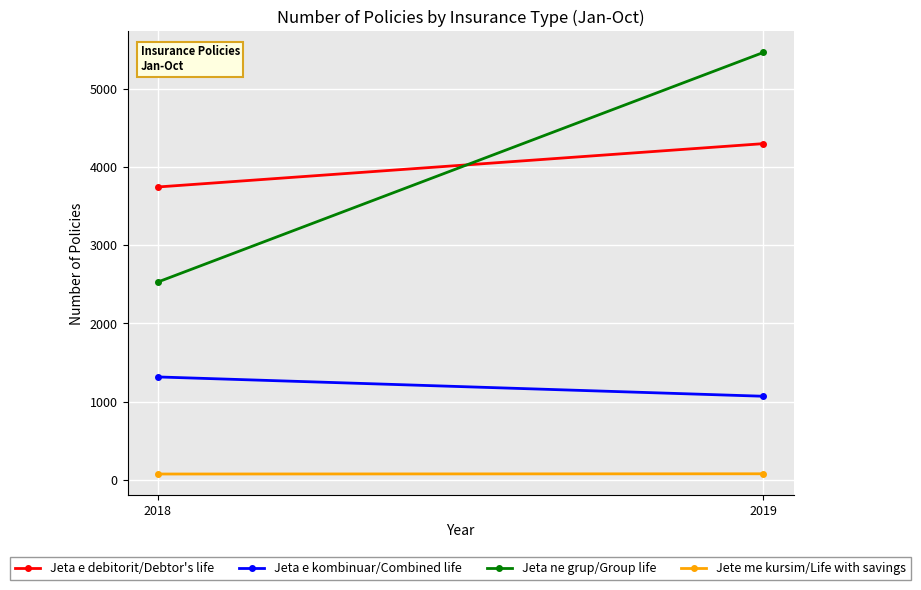

What is the minimum value for Jeta e debitorit/Debtor's life?

3744